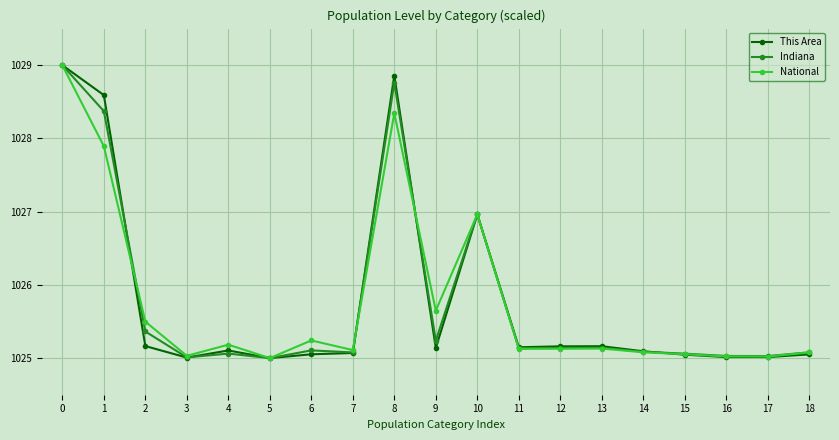

True or false: National has more than 2 points higher than both neighbors.

True